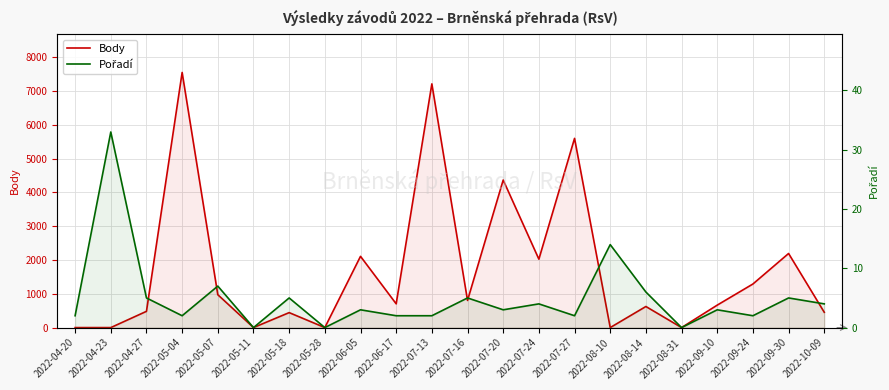

True or false: Pořadí has a value of 4 at 2022-07-24.

True